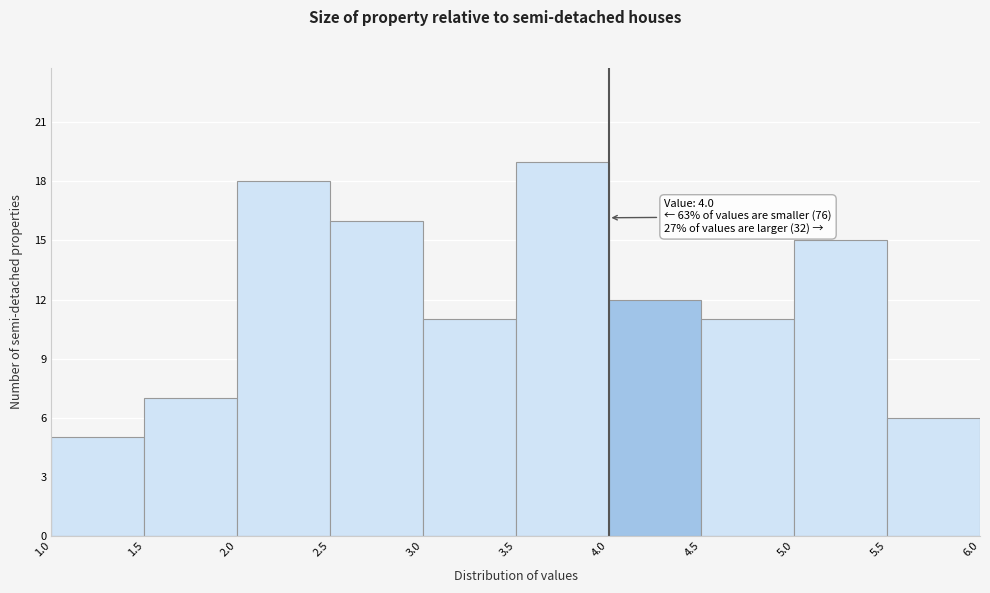

Which range on the x-axis has the tallest bar?

3.5 to 4.0